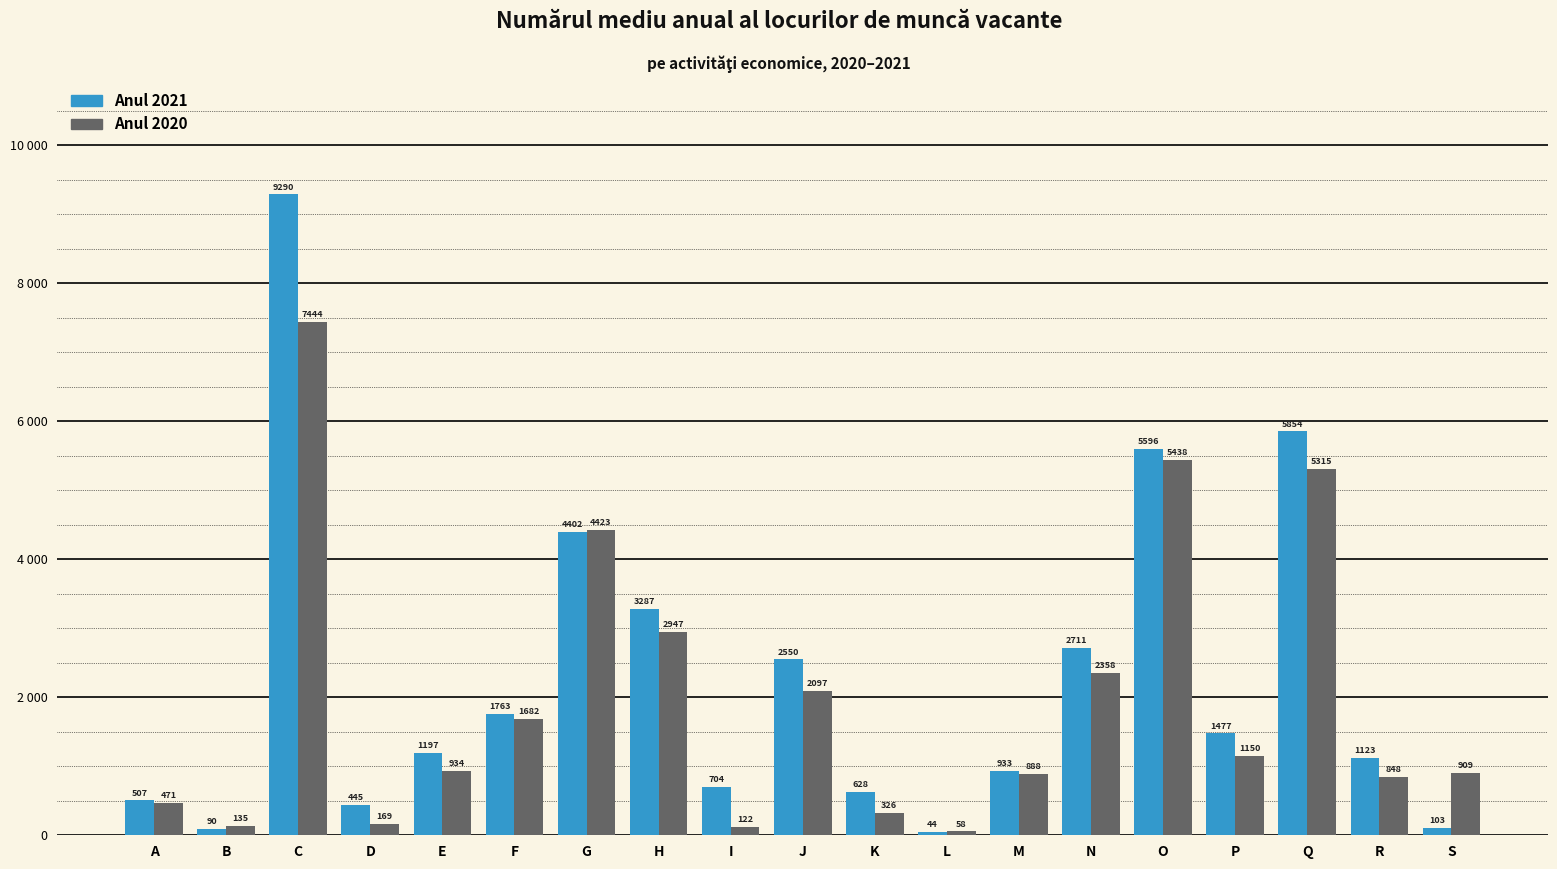

Does the chart contain stacked bars?

No